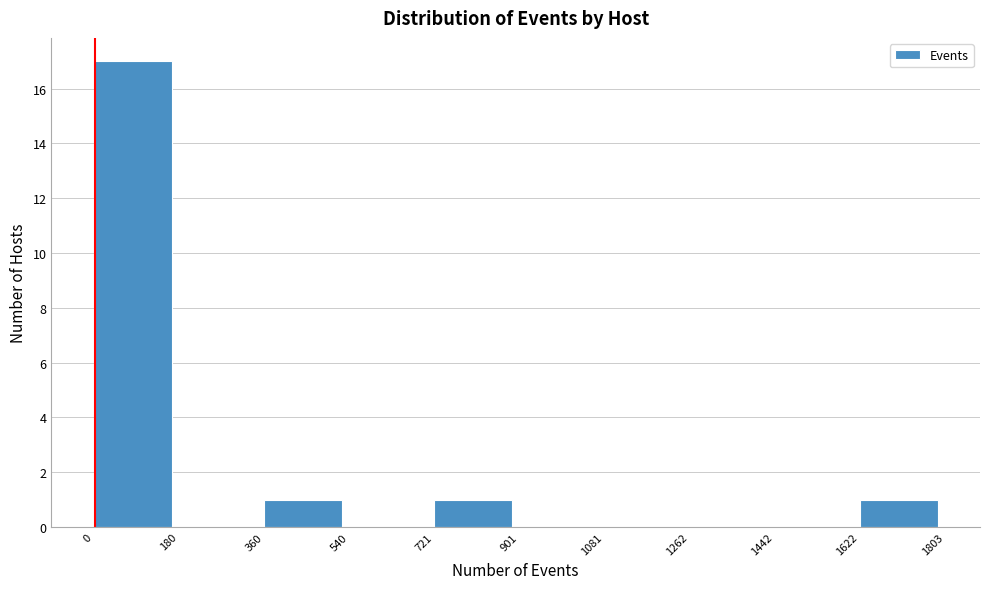

How tall is the bar that spans 721 to 901 on the x-axis? The values are not printed on the chart, so give them approximately, as read against the axis.

1